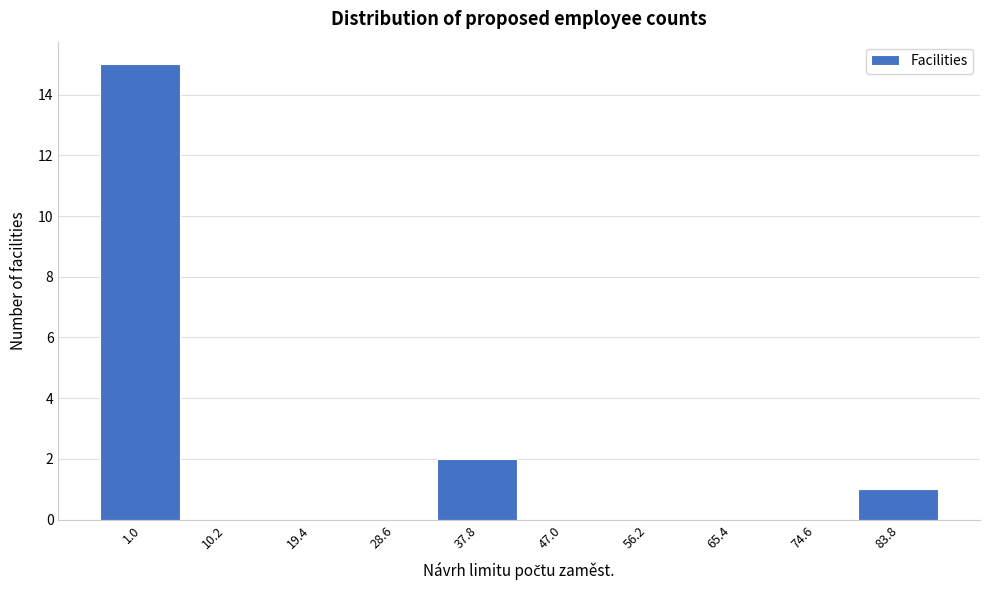

Reading right to left, extract all data points from this chart.

83.8=1	74.6=0	65.4=0	56.2=0	47.0=0	37.8=2	28.6=0	19.4=0	10.2=0	1.0=15